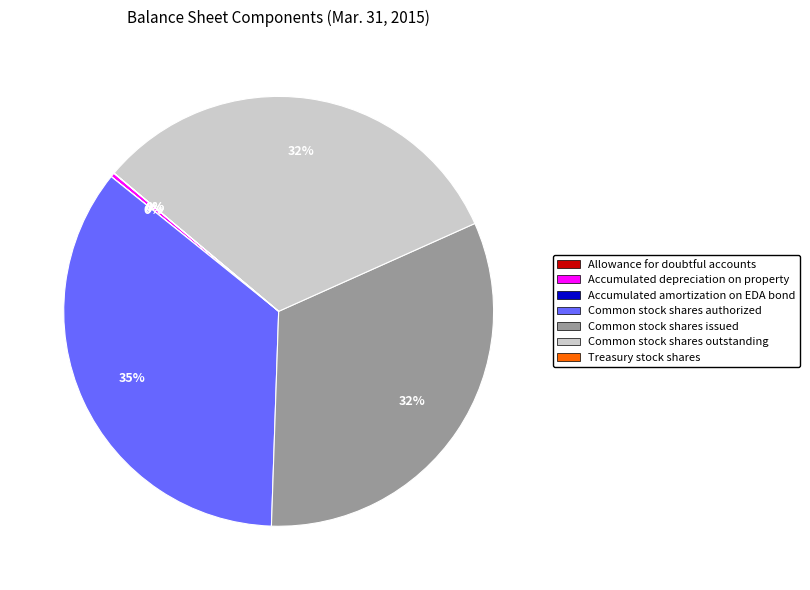

Is Common stock shares outstanding the majority of the pie?

No